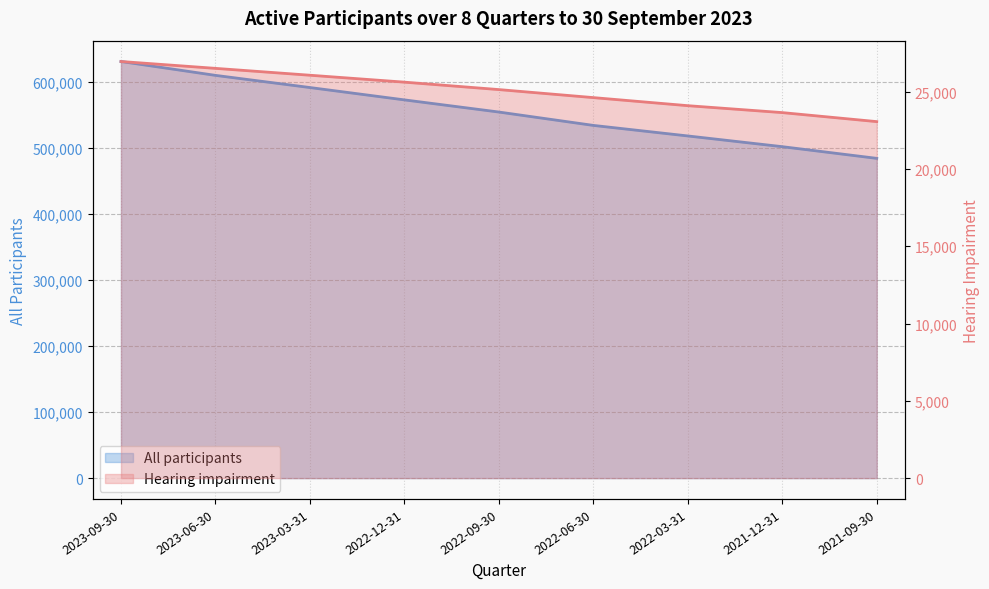

Is it true that hearing impairment equals 42639 at 2023-09-30?

False